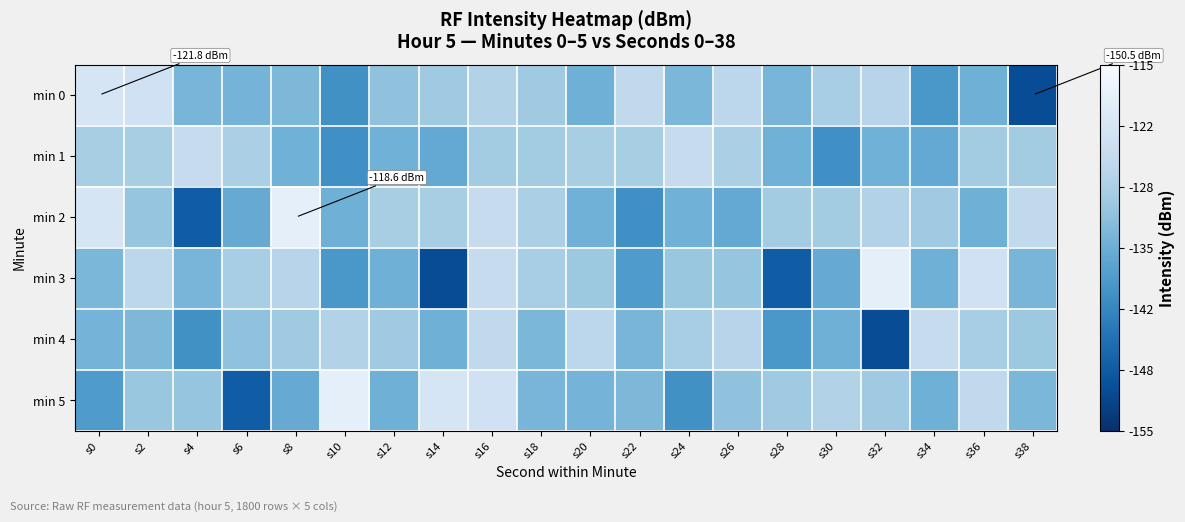

Which category has the lowest value across all series?

s38